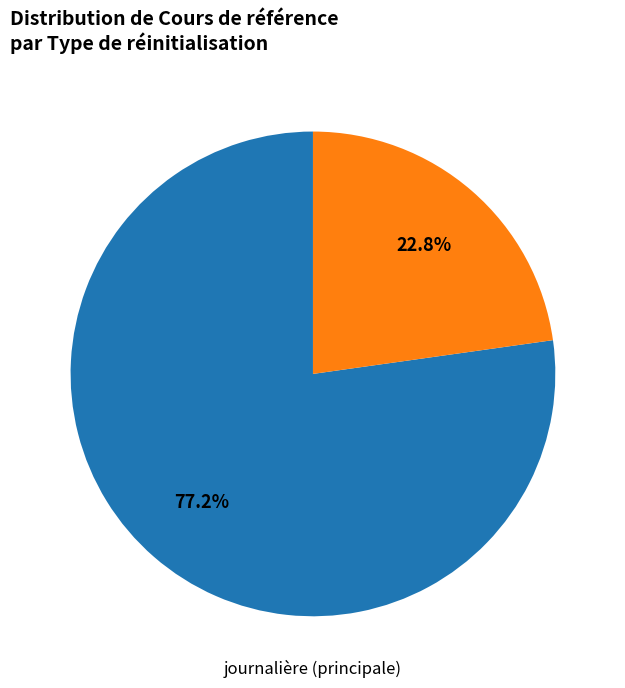

Is there any slice that represents more than half of the pie?

Yes